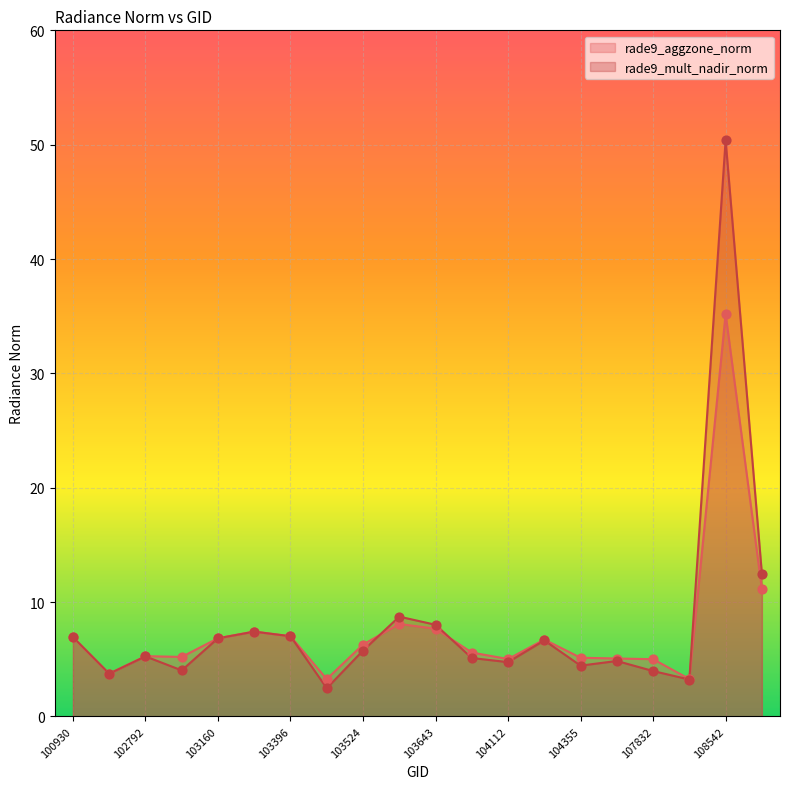

What is the total value across all series at 102919?

9.2